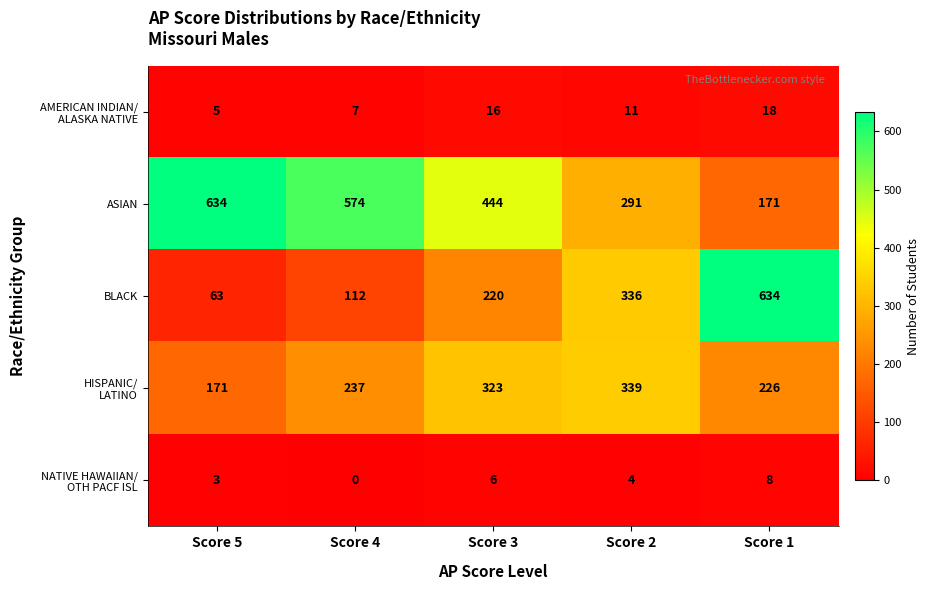

What is the difference between the maximum and second lowest values in the ASIAN series?

343